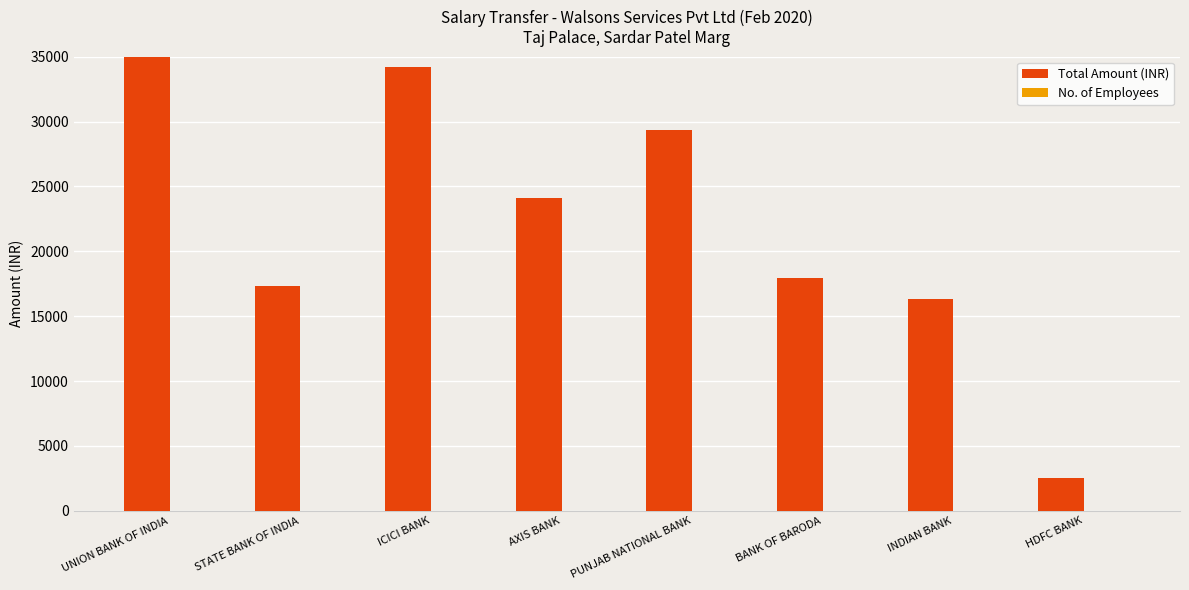

At which label is No. of Employees closest to 1?

STATE BANK OF INDIA